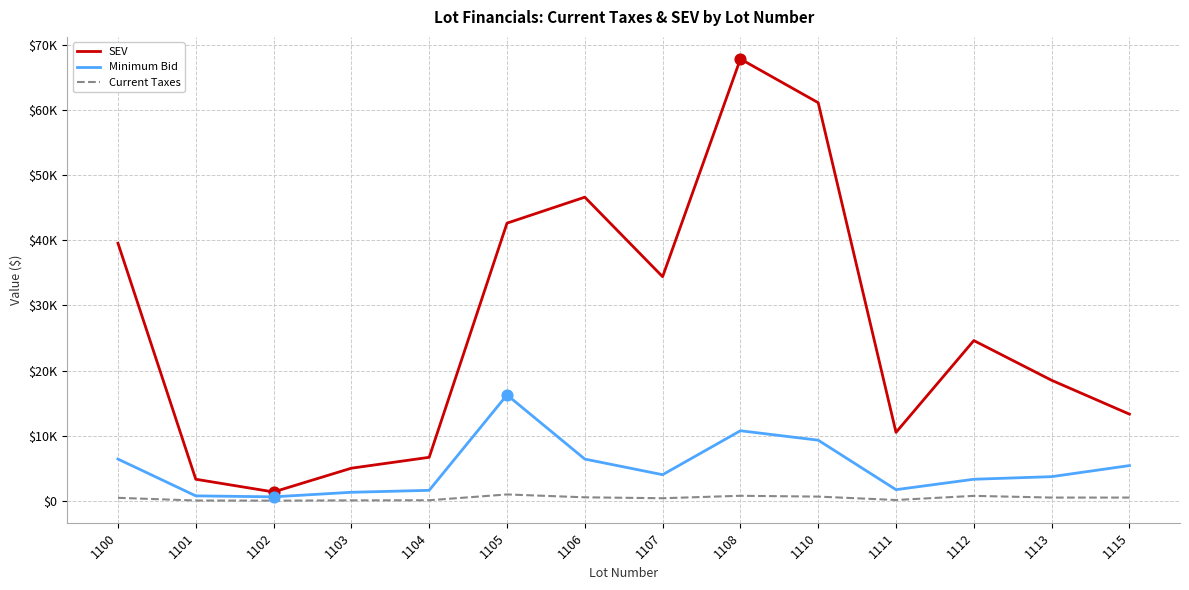

What are all the series names shown in the legend?

SEV, Minimum Bid, Current Taxes